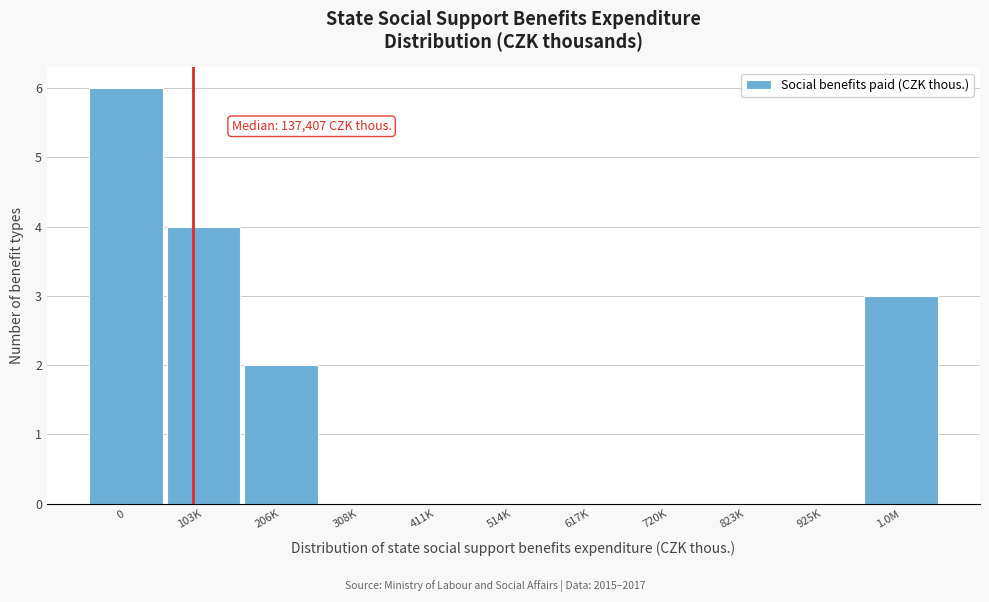

Reading right to left, transcribe all the data shown in this chart.

1.0M=3	925K=0	823K=0	720K=0	617K=0	514K=0	411K=0	308K=0	206K=2	103K=4	0=6